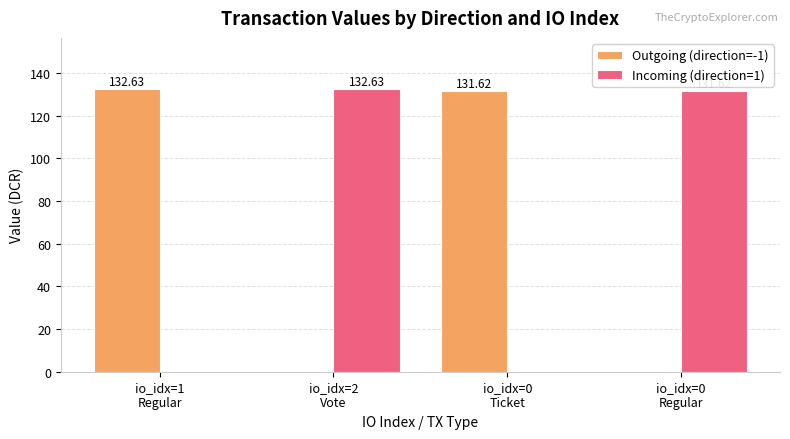

What is the label of the 2nd bar from the left?

io_idx=2
Vote